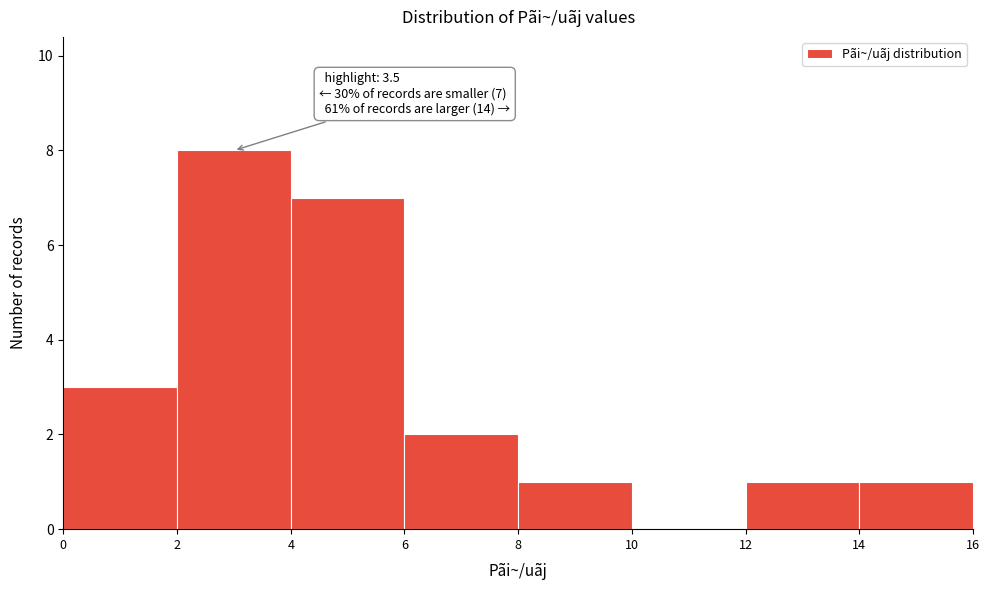

Over which range of the x-axis is the bar tallest?

2 to 4